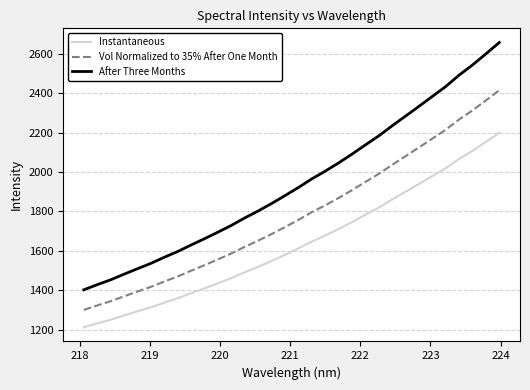

What is the lowest value of the After Three Months series?

1401.9